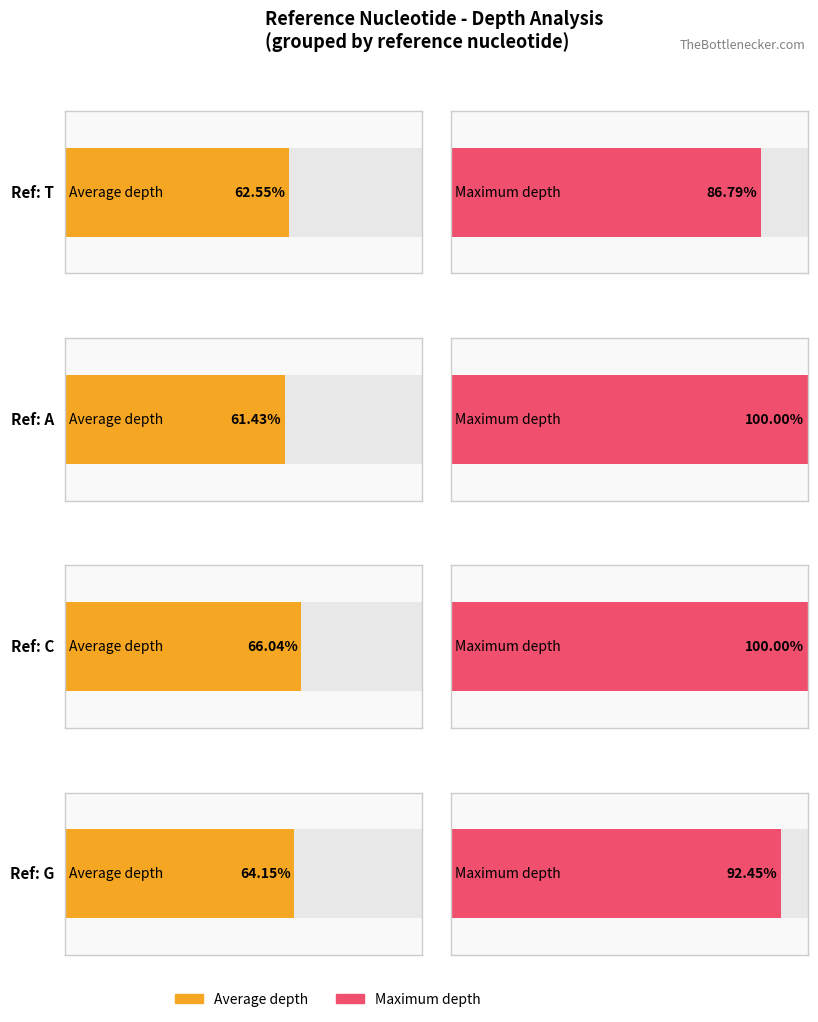

True or false: Maximum utilization has a value of 52.4 at G.

False